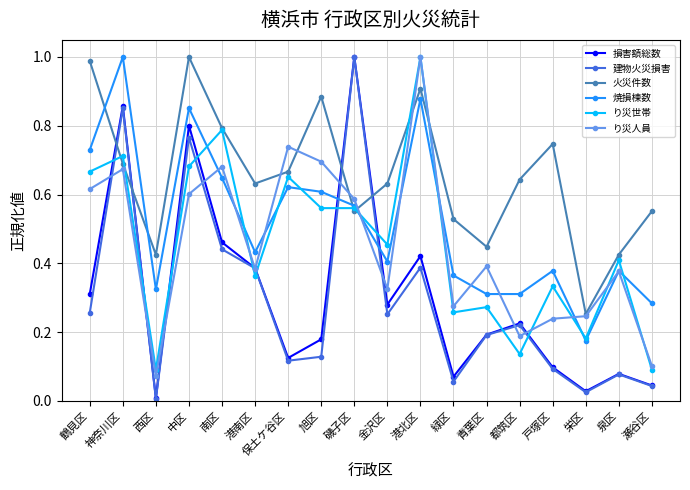

What is the label of the 15th point from the right?

中区